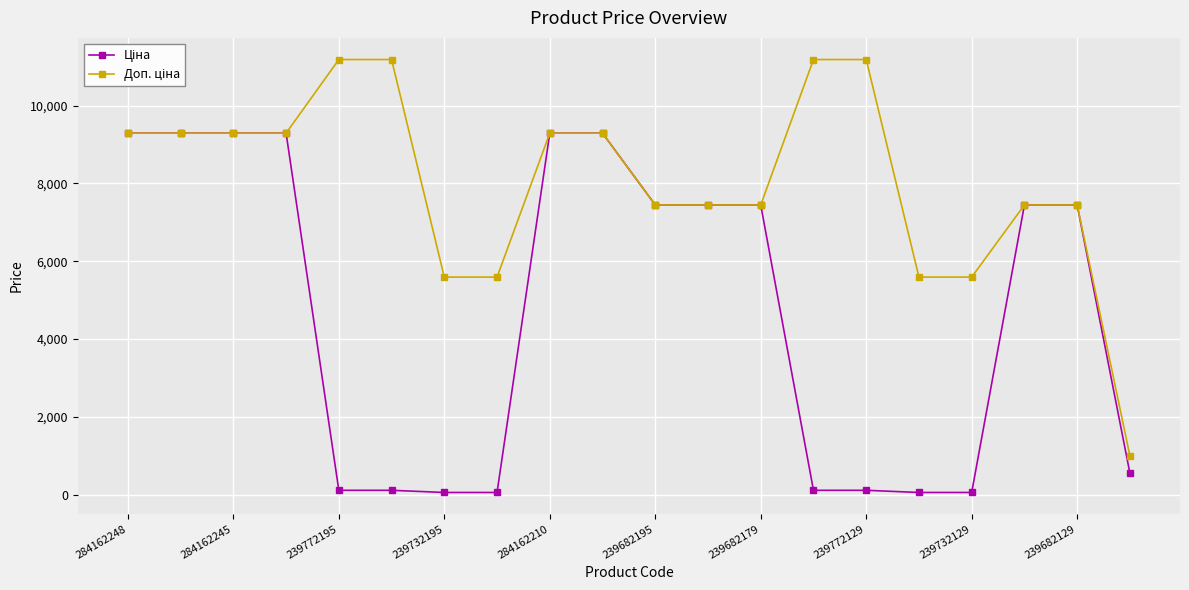

At how many categories does at least one series exceed 306?

20